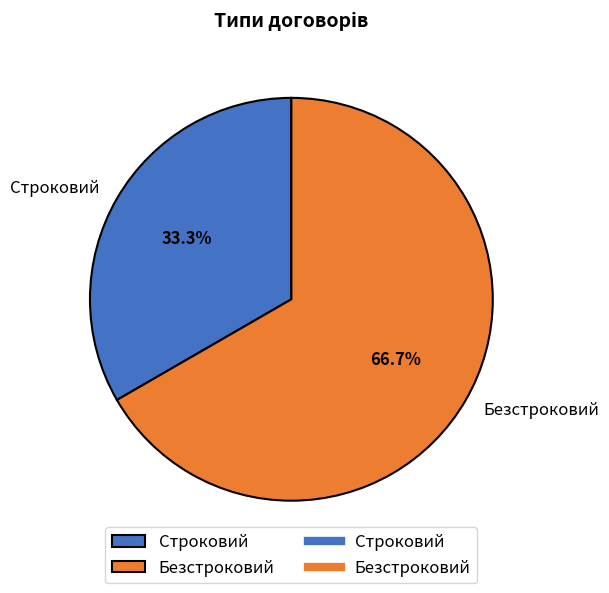

Is there a majority slice in this chart?

Yes